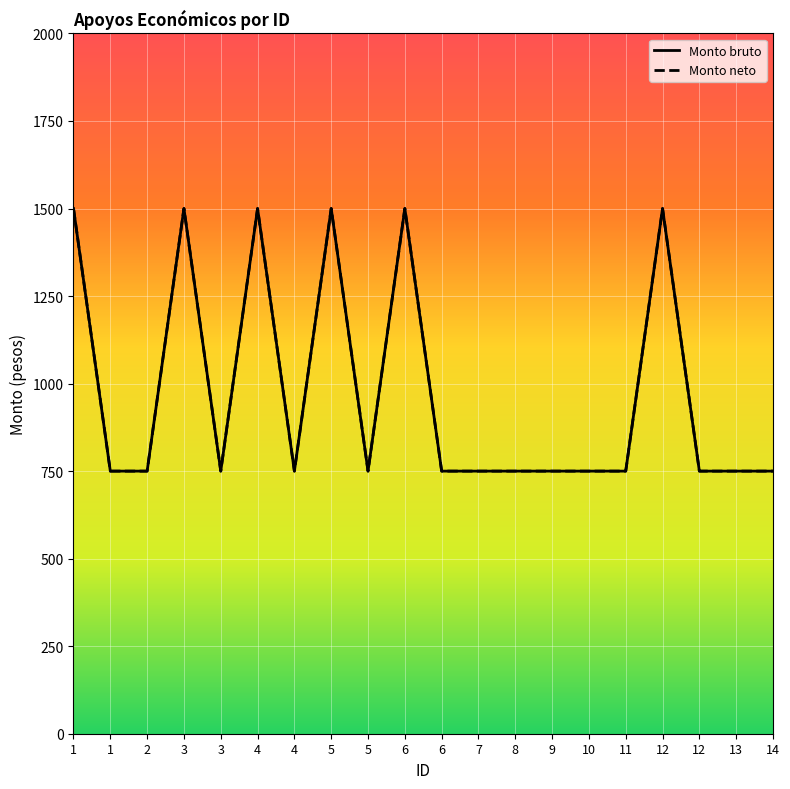

Does the chart have visible grid lines?

Yes